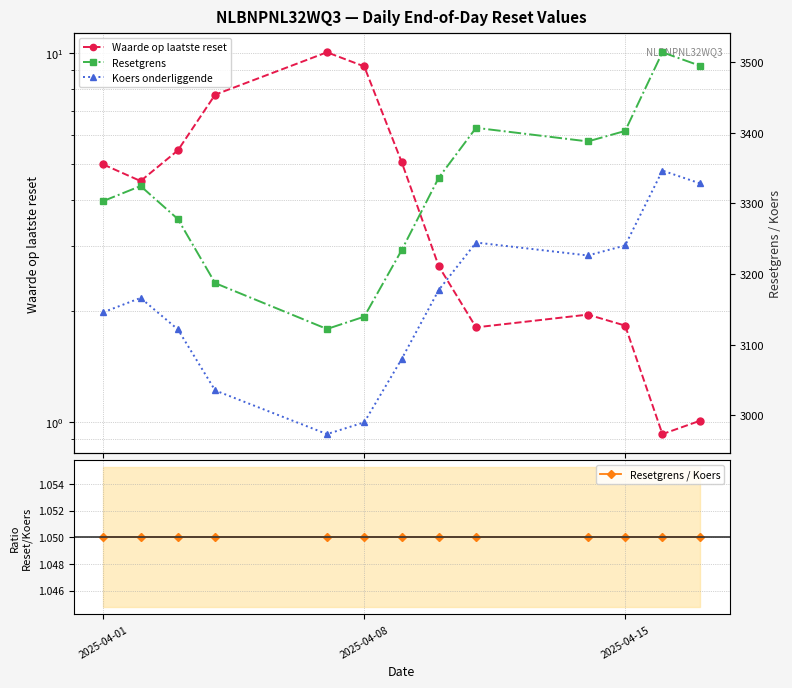

True or false: Resetgrens and Resetgrens / Koers cross at least once.

False